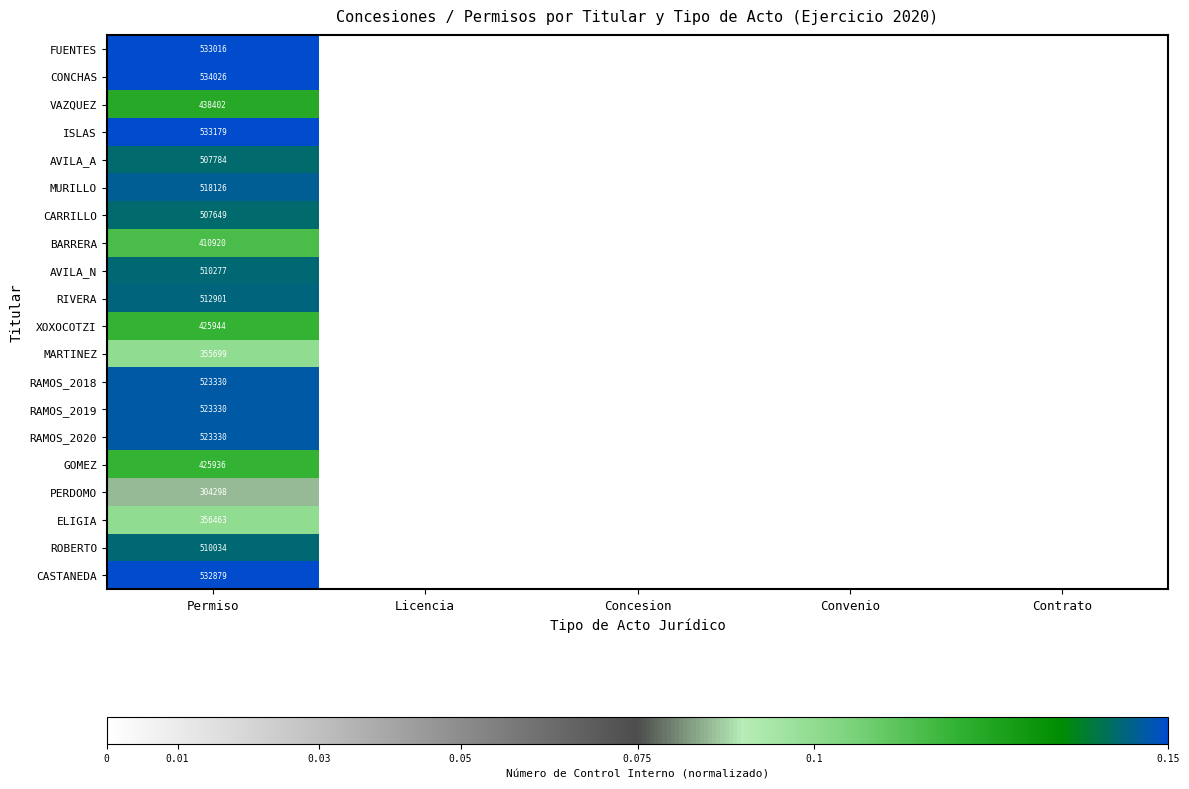

What is the total value across all series at Permiso?

9487523